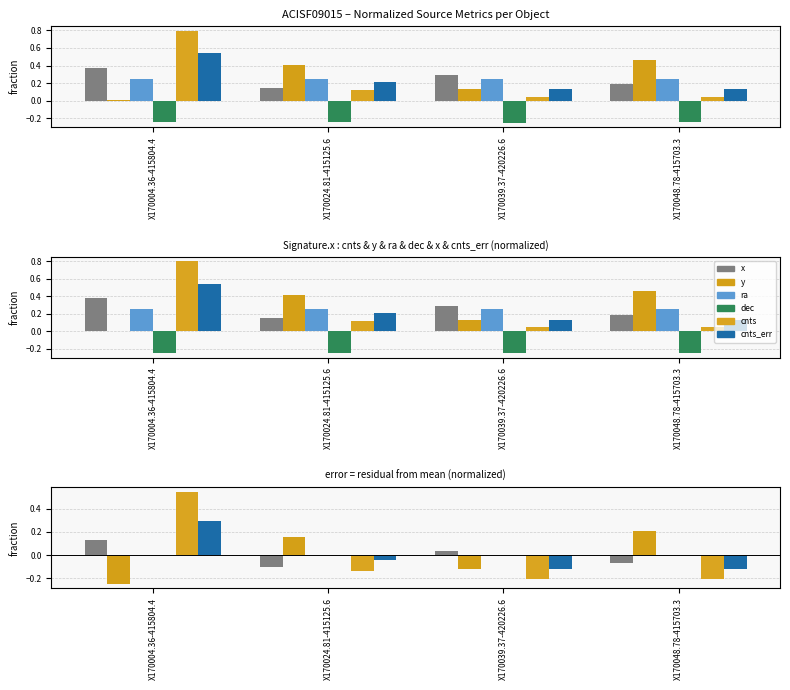

True or false: ra has a value of -0.0 at X170004.36-415804.4.

False